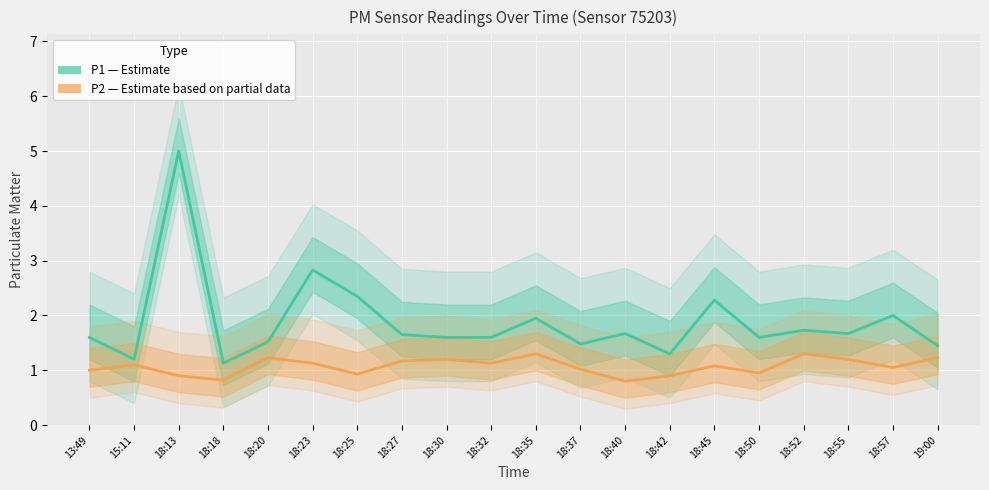

What is the value of the P2 (Estimate based on partial data) point at the 13th from the left?

0.8